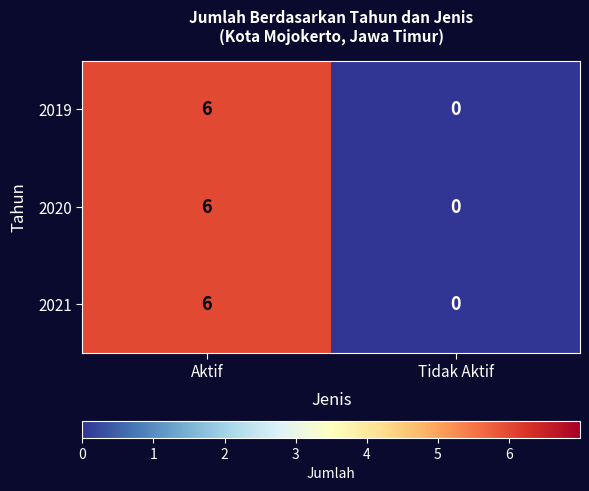

How many series are shown in this chart?

3